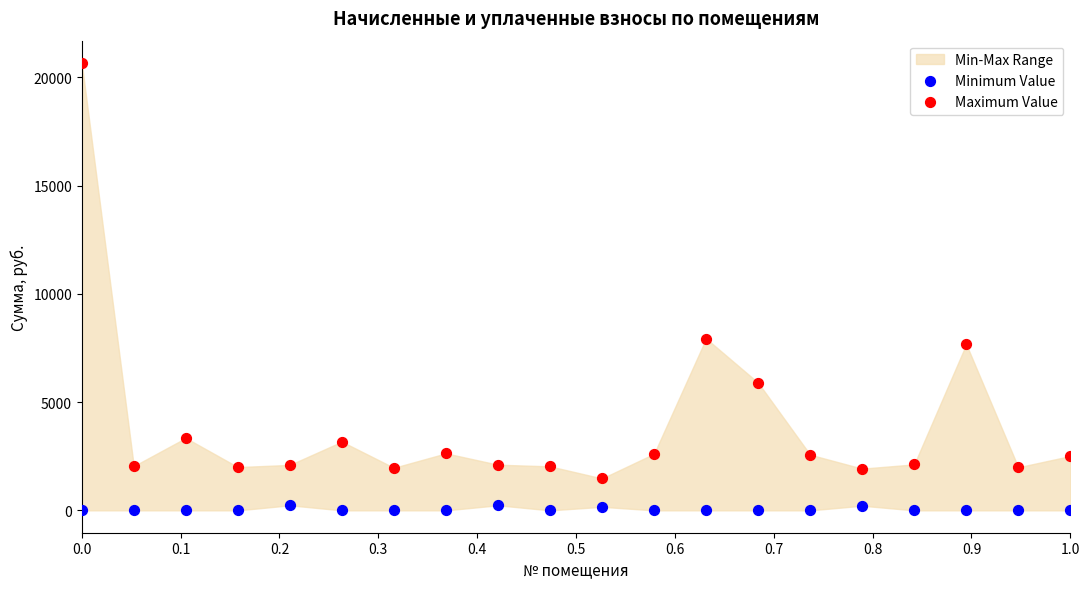

Which series reaches the maximum Y coordinate?

Maximum Value